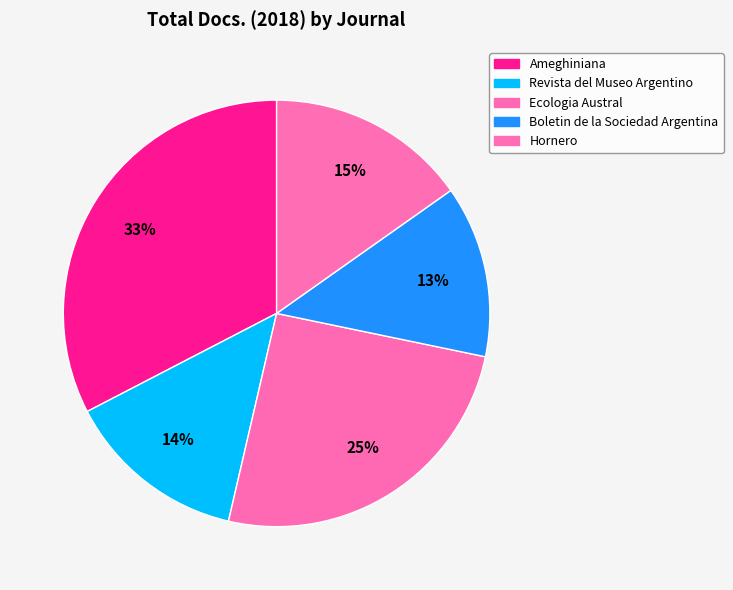

Is Revista del Museo Argentino the majority of the pie?

No